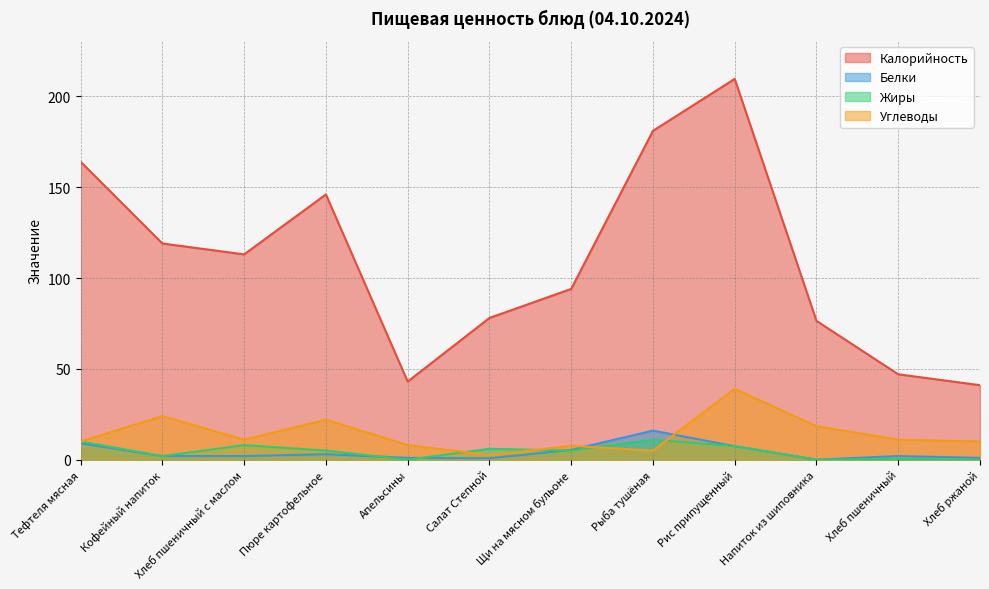

What is the difference between the Белки values at Щи на мясном бульоне and Хлеб пшеничный?

3.4